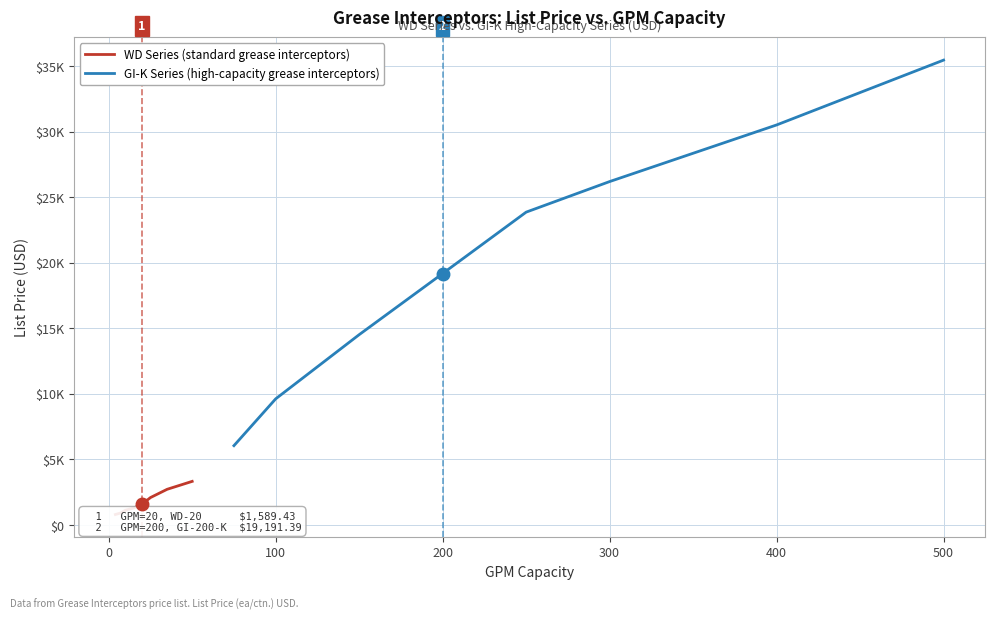

True or false: WD Series (standard grease interceptors) and GI-K Series (high-capacity grease interceptors) intersect in this chart.

False